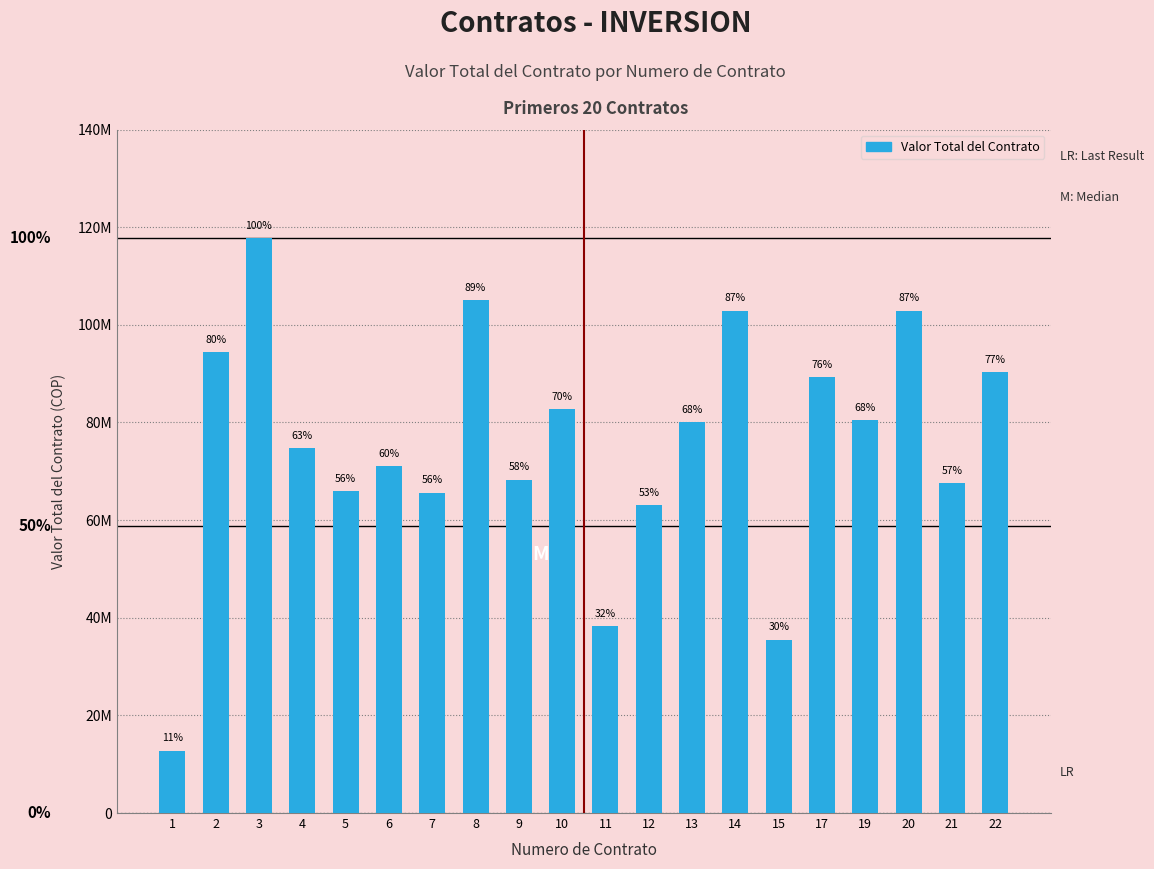

Does the chart contain any negative values?

No